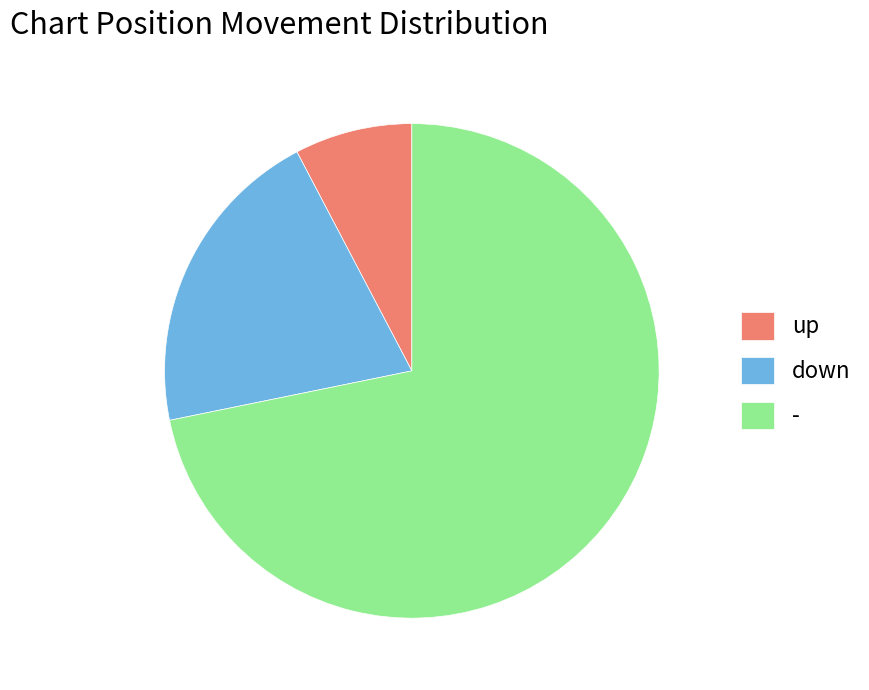

How many segments does this pie chart have?

3